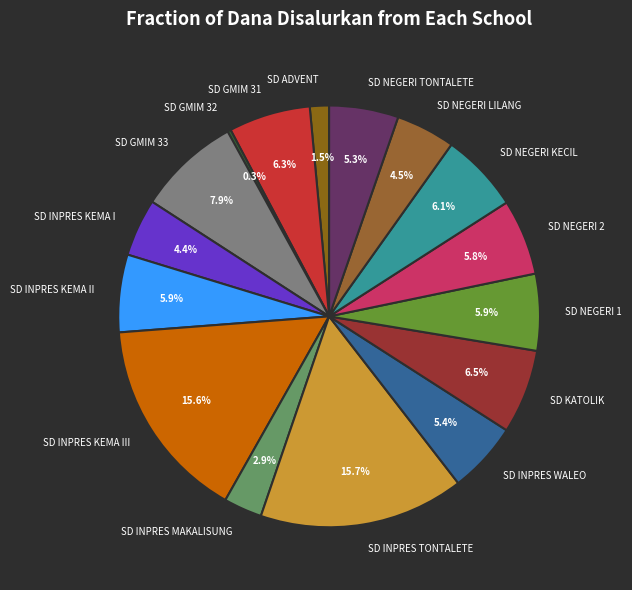

Is the sum of SD INPRES KEMA III and SD ADVENT greater than half?

No